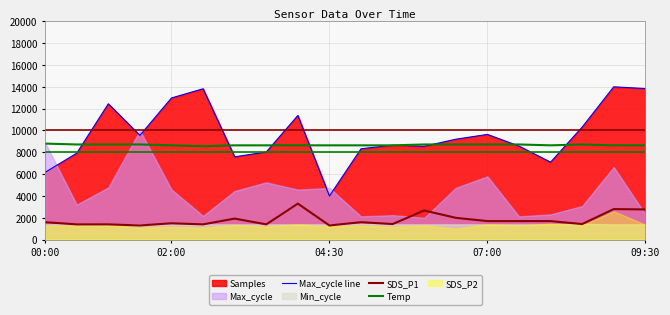

What is the difference between the second highest and second lowest values in the SDS_P1 series?

1500.0